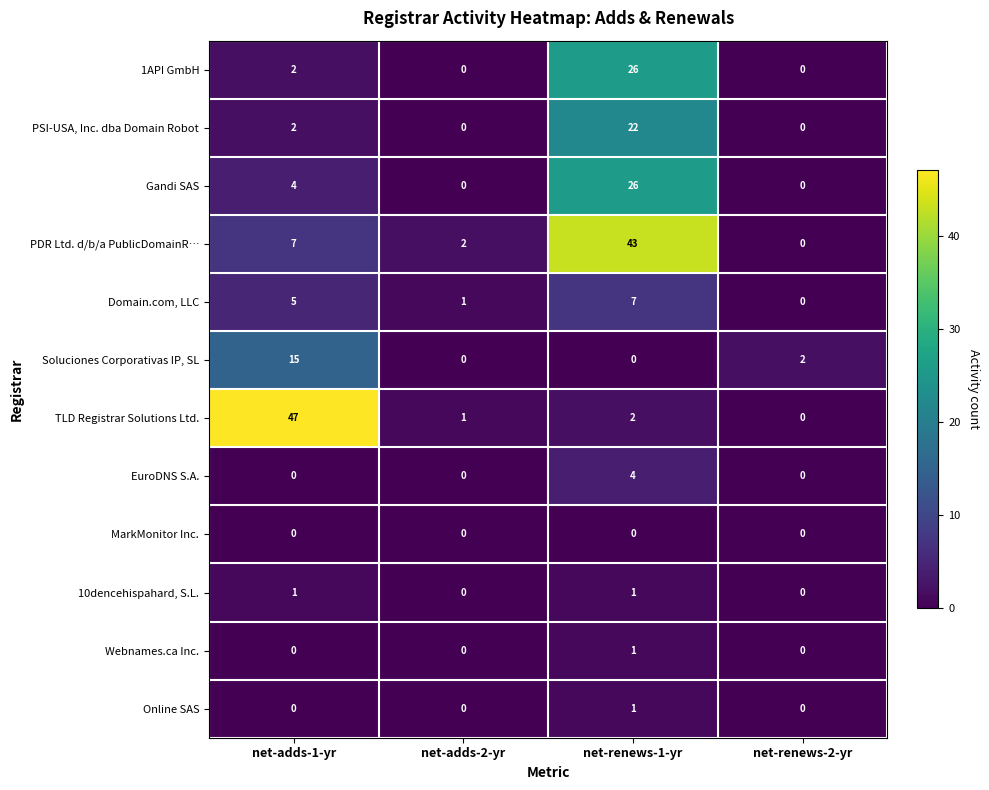

What is the difference between the second highest and second lowest values in the PDR Ltd. d/b/a PublicDomainR… series?

5